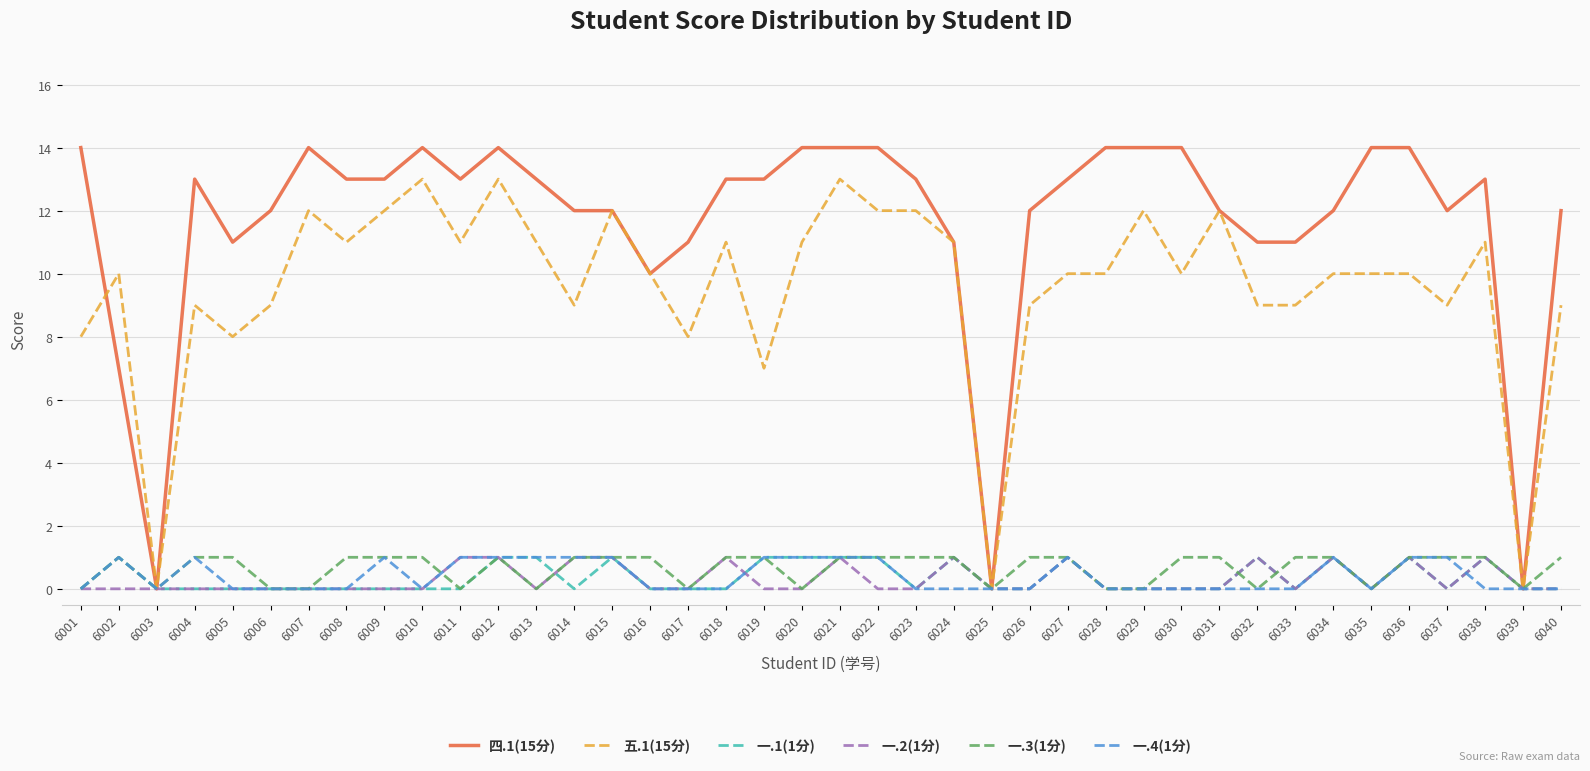

What is the total value across all series at 6004?

24